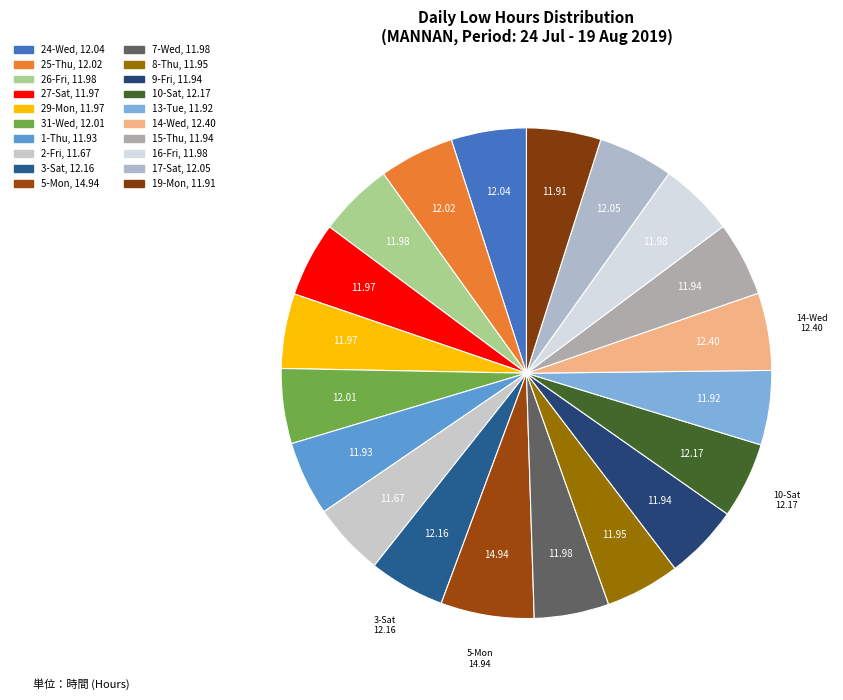

Rank the categories by value from lowest to highest.

2-Fri, 19-Mon, 13-Tue, 1-Thu, 9-Fri, 15-Thu, 8-Thu, 27-Sat, 29-Mon, 26-Fri, 7-Wed, 16-Fri, 31-Wed, 25-Thu, 24-Wed, 17-Sat, 3-Sat, 10-Sat, 14-Wed, 5-Mon